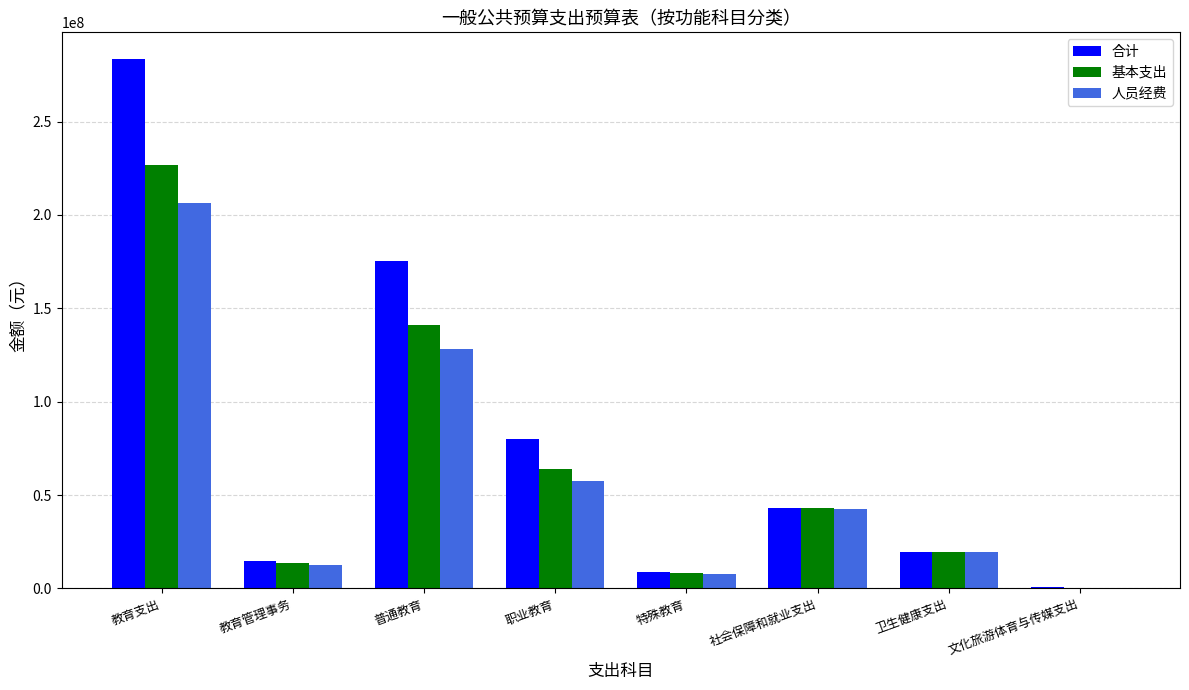

What is the sum of all 合计 values?

625737745.4